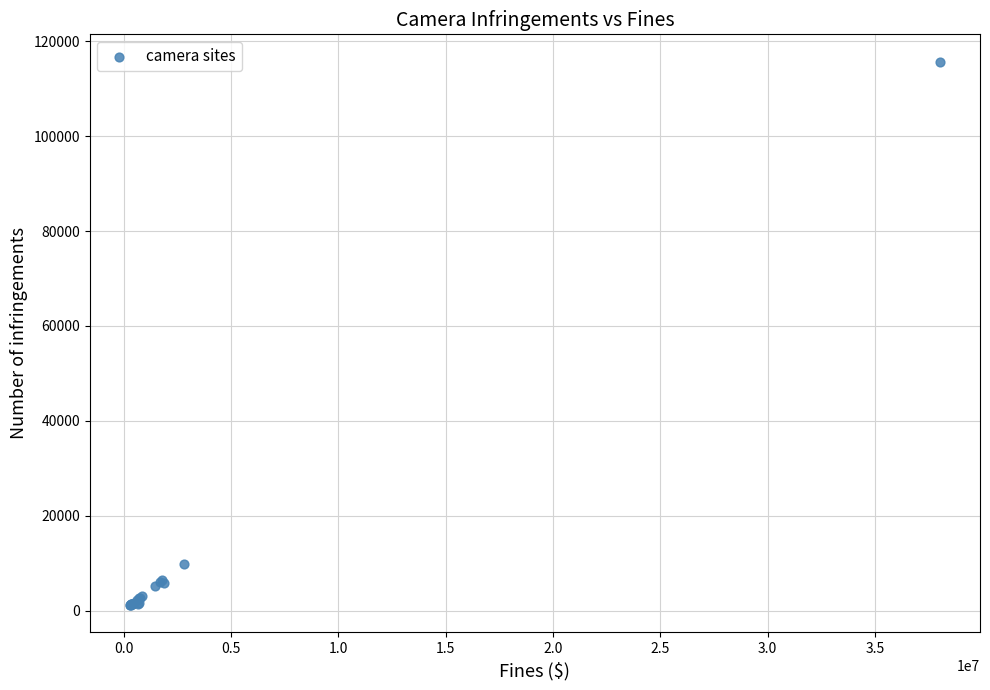

What Y value in the scatter plot is closest to 58451?

9722